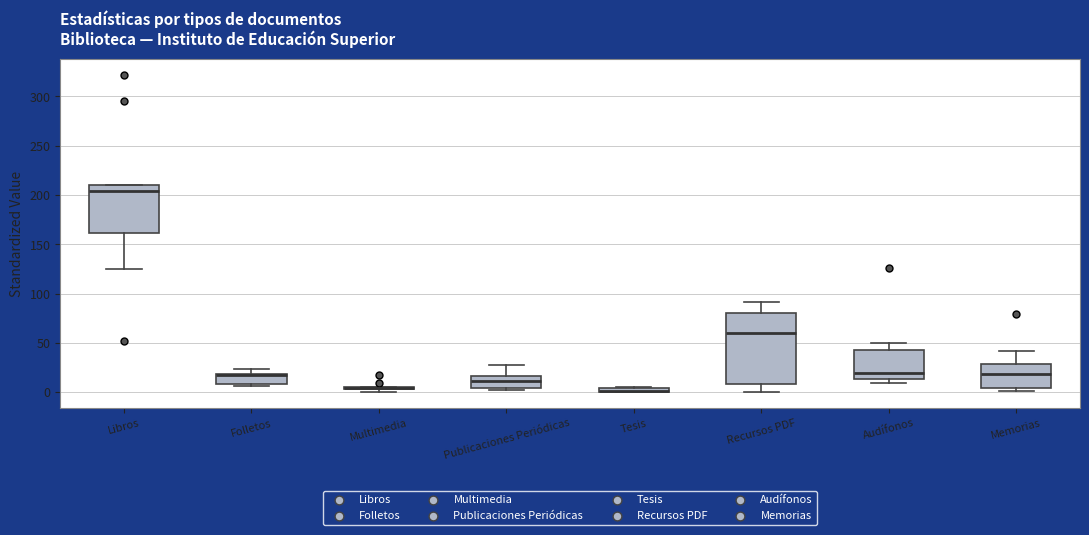

Where is the upper edge of the box for Publicaciones Periódicas on the y-axis? The values are not printed on the chart, so give them approximately, as read against the axis.

15